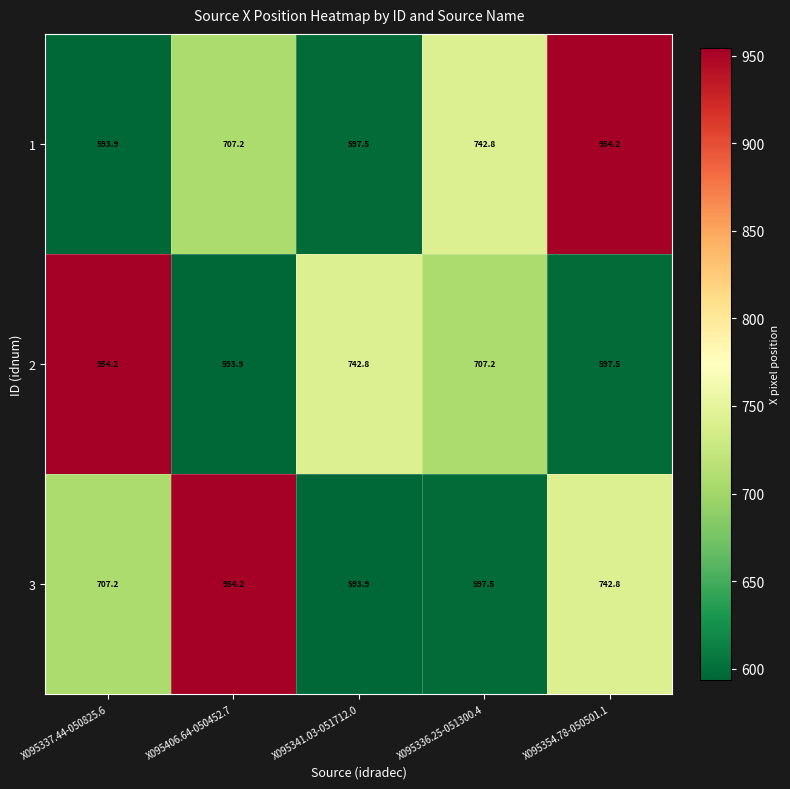

Is it true that 1 equals 707.2 at X095406.64-050452.7?

True